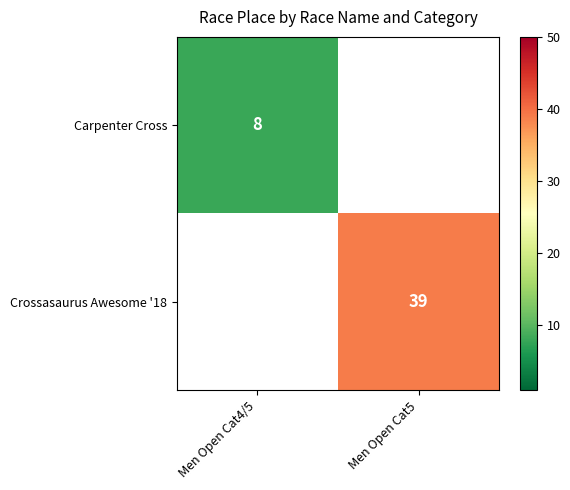

True or false: Carpenter Cross has a value of 8 at Men Open Cat4/5.

True